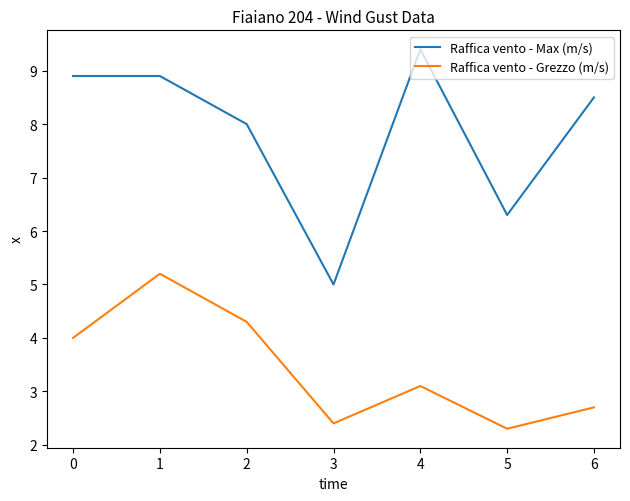

At which label is Raffica vento - Max (m/s) closest to 7?

5